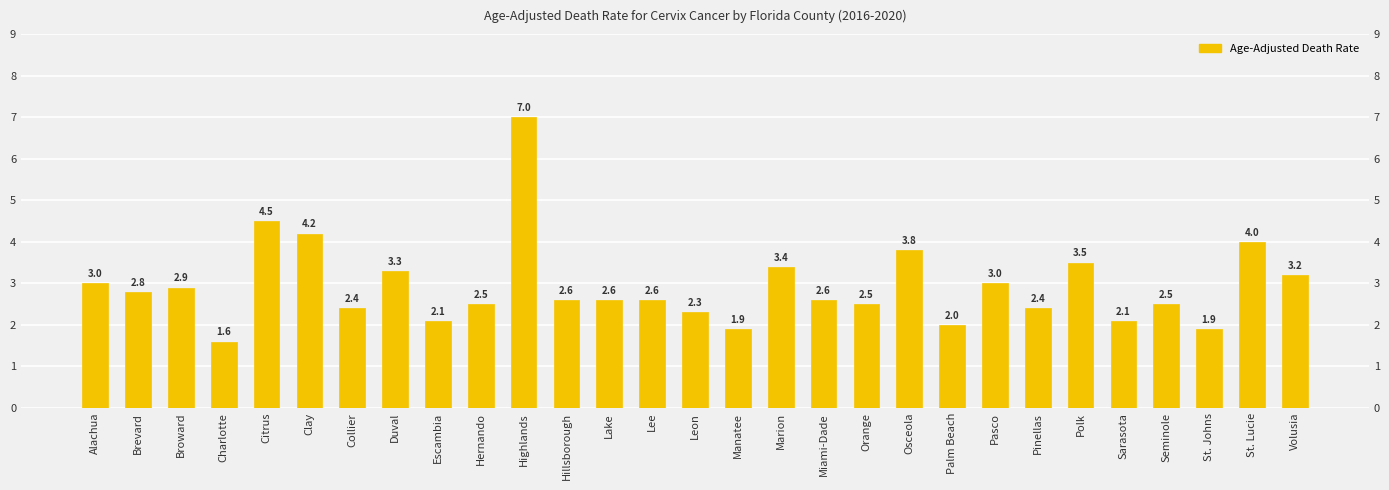

What is the sum of all values?

85.2